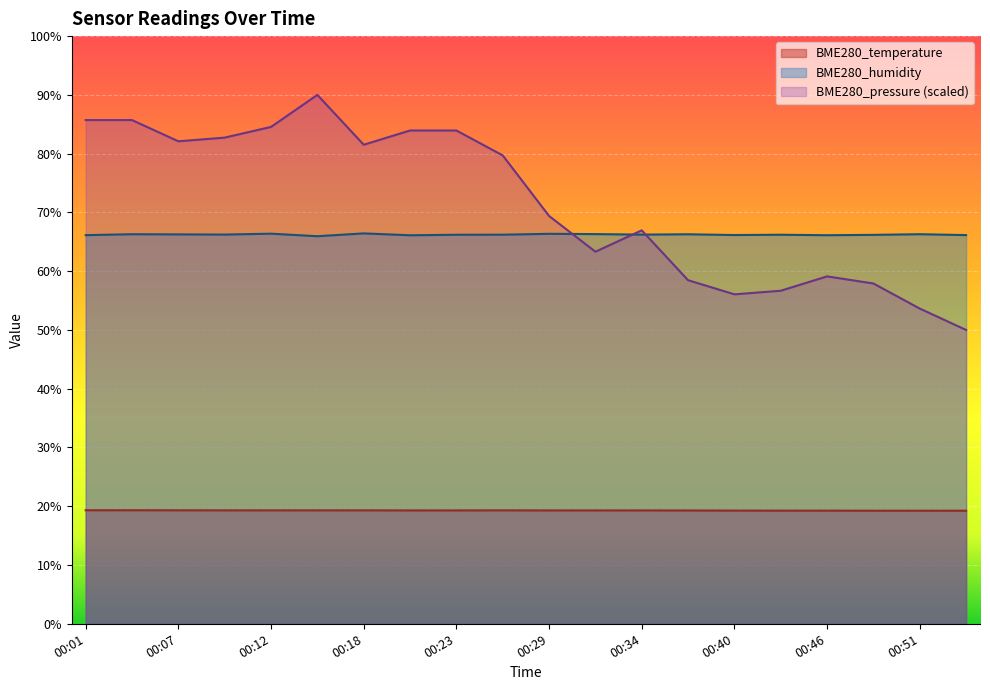

How many lines are shown in the chart?

3